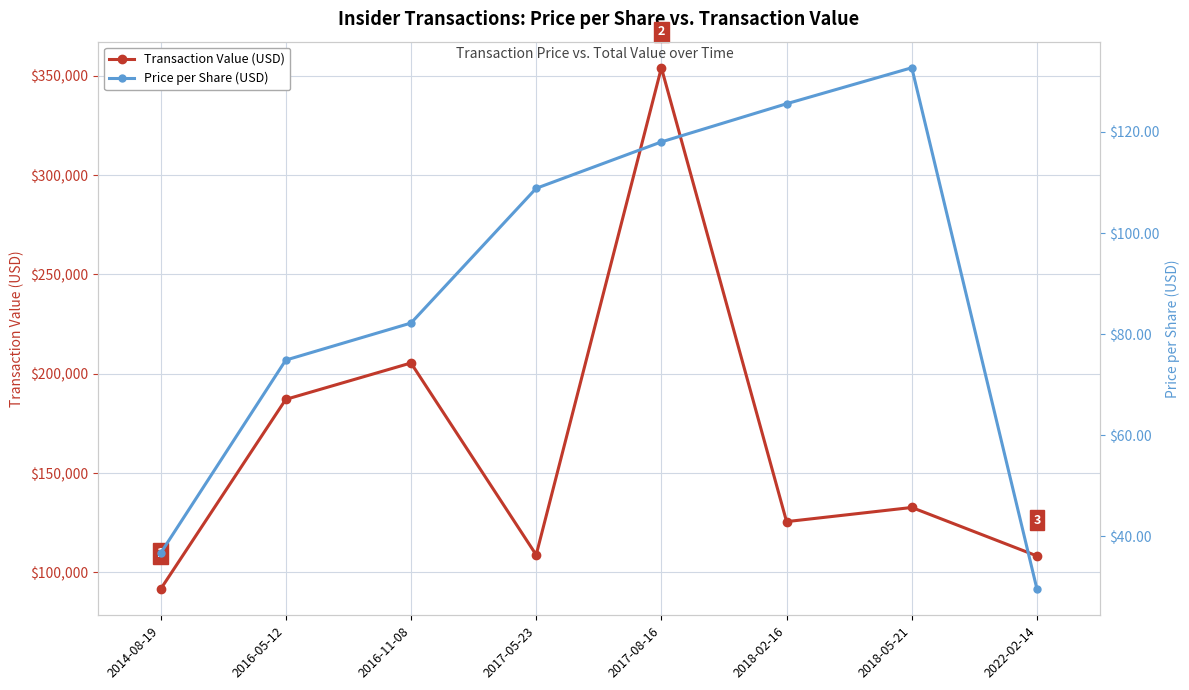

Where is Transaction Value (USD) nearest to the value 222821?

2016-11-08